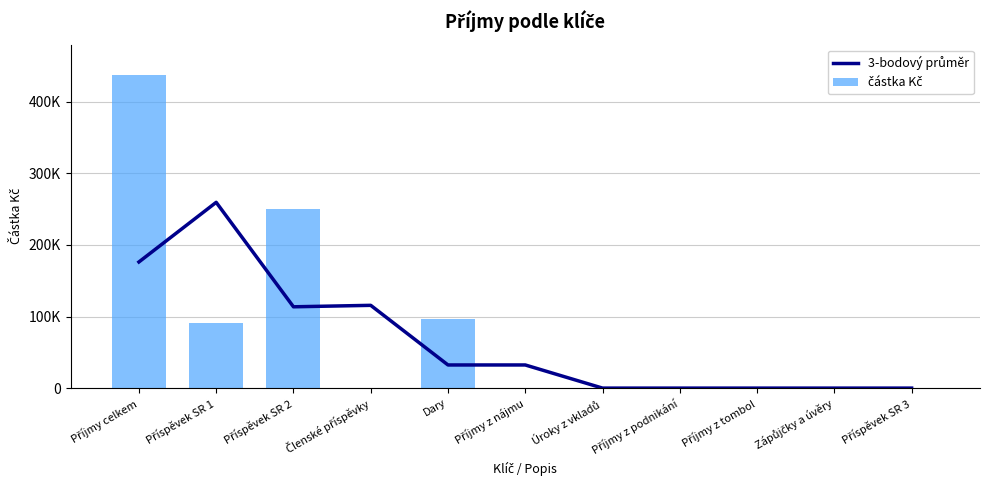

What is the label of the 4th bar from the left?

Členské příspěvky